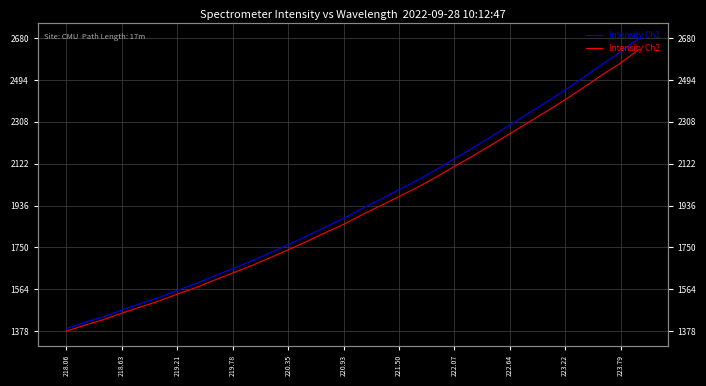

True or false: Intensity Ch2 and Intensity Ch1 cross at least once.

False